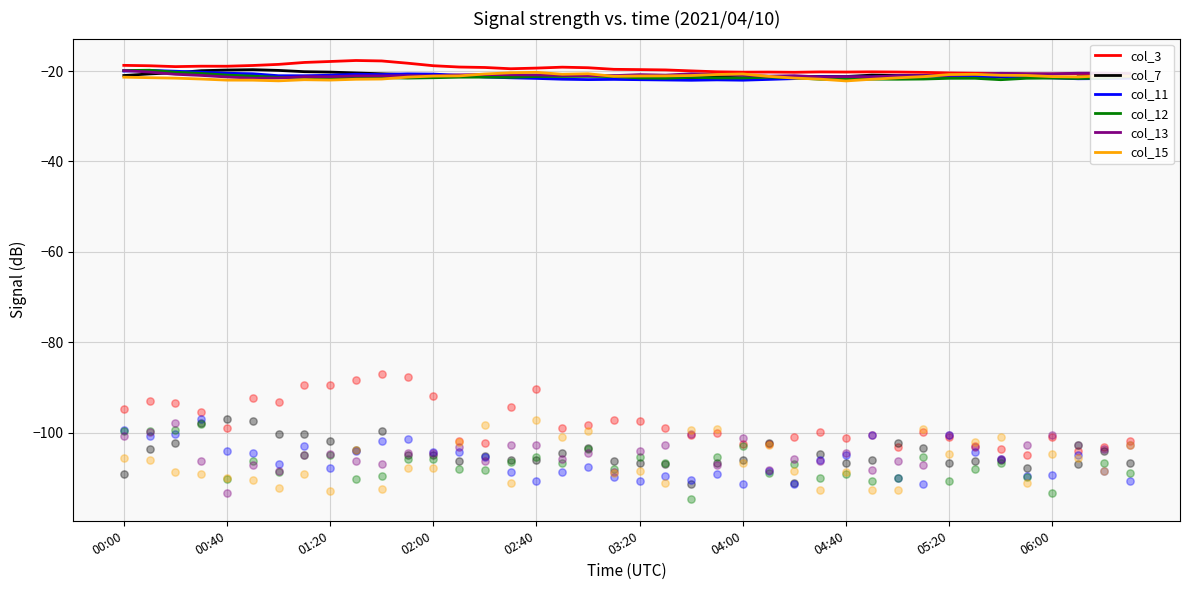

What are all the series names shown in the legend?

col_3, col_7, col_11, col_12, col_13, col_15